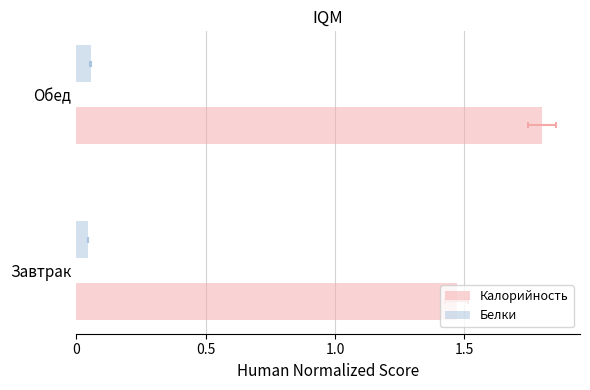

What is the sum of all Белки values?

0.1